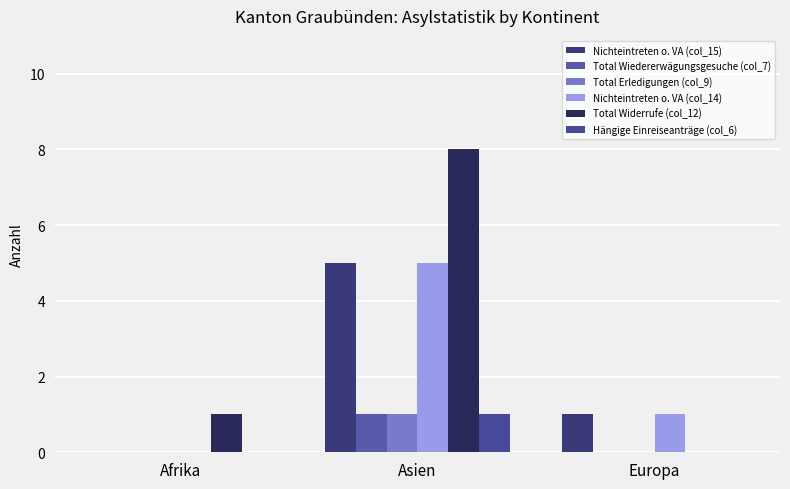

The Hängige Einreiseanträge (col_6) series shows 0 at Europa. True or false?

True